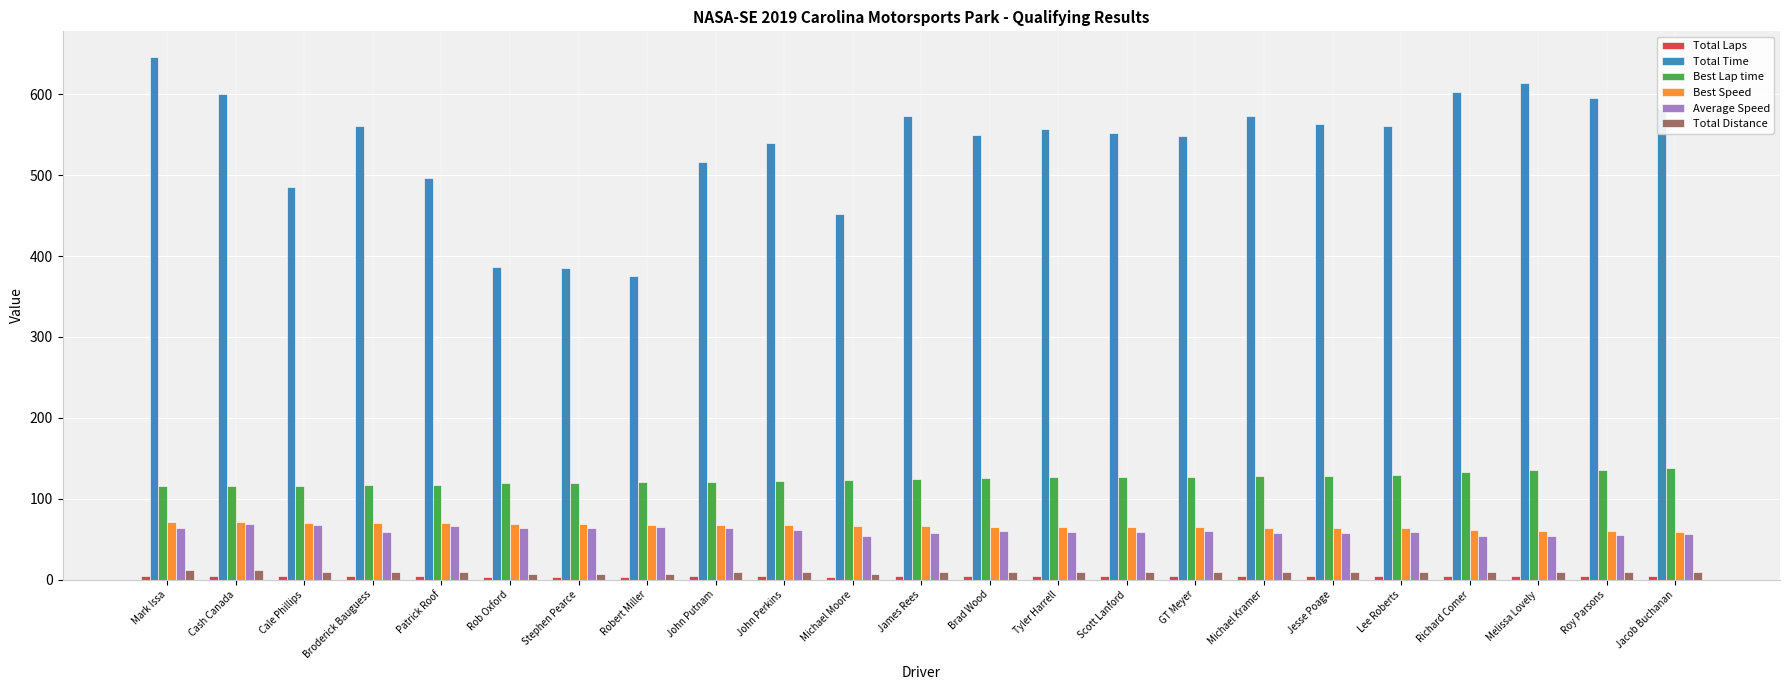

What is the maximum value shown in the chart?

645.6